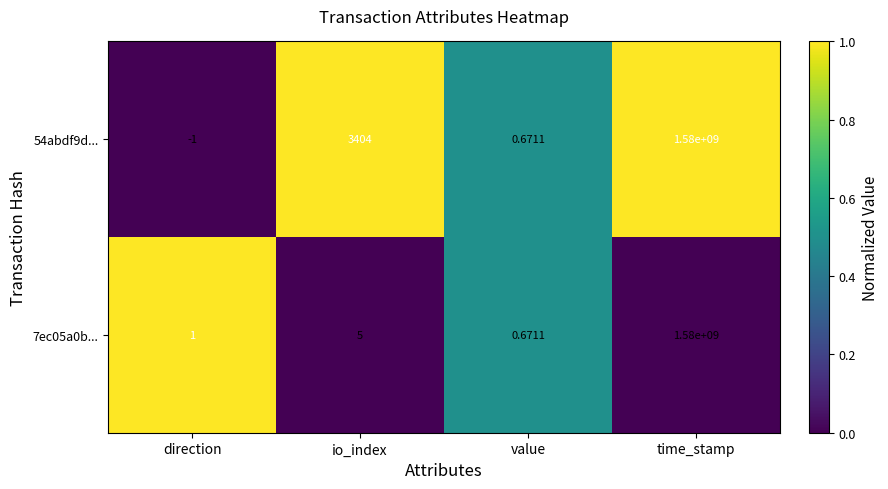

List the labels in order of 7ec05a0b... value, largest first.

time_stamp, io_index, direction, value